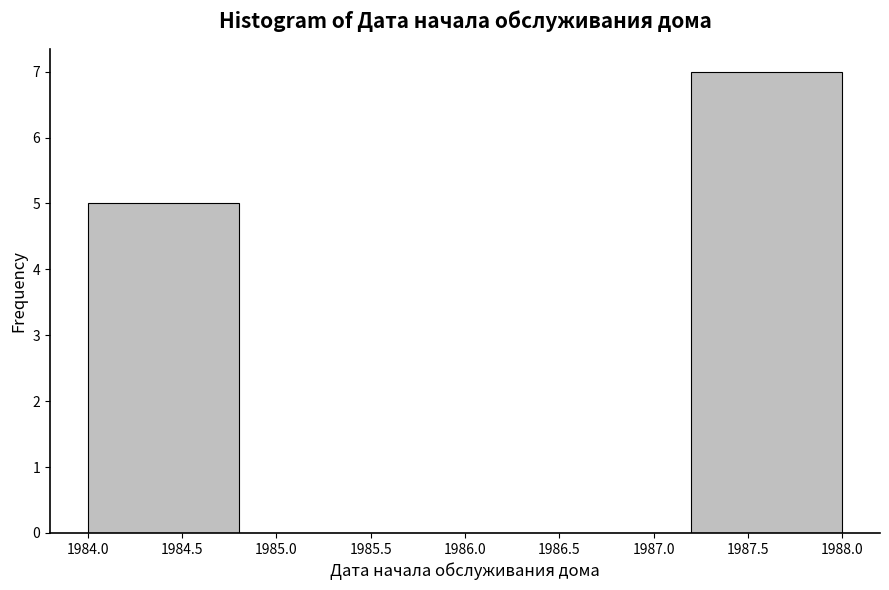

Over which range of the x-axis is the bar tallest?

1987.2 to 1988.0